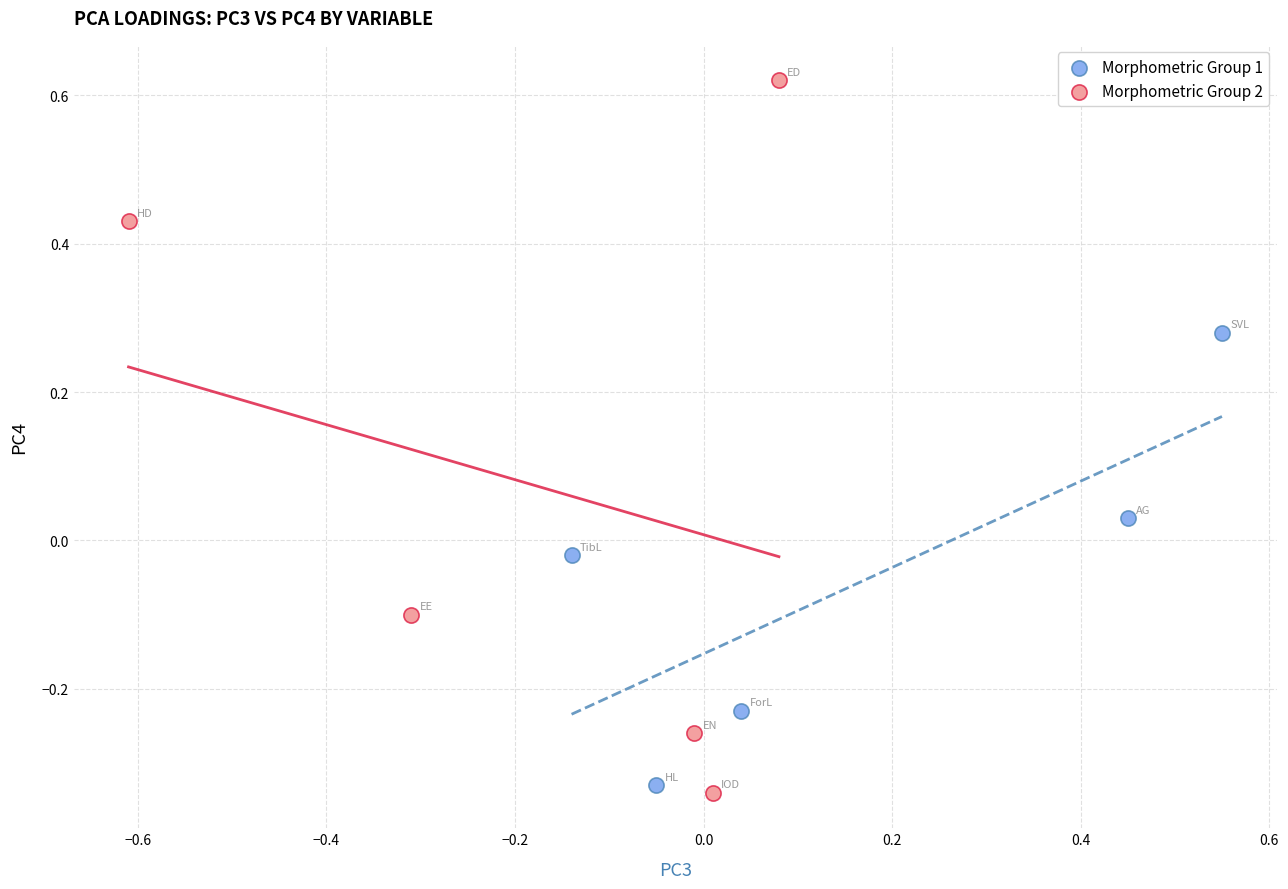

Which series contains the highest Y value?

Morphometric Group 2